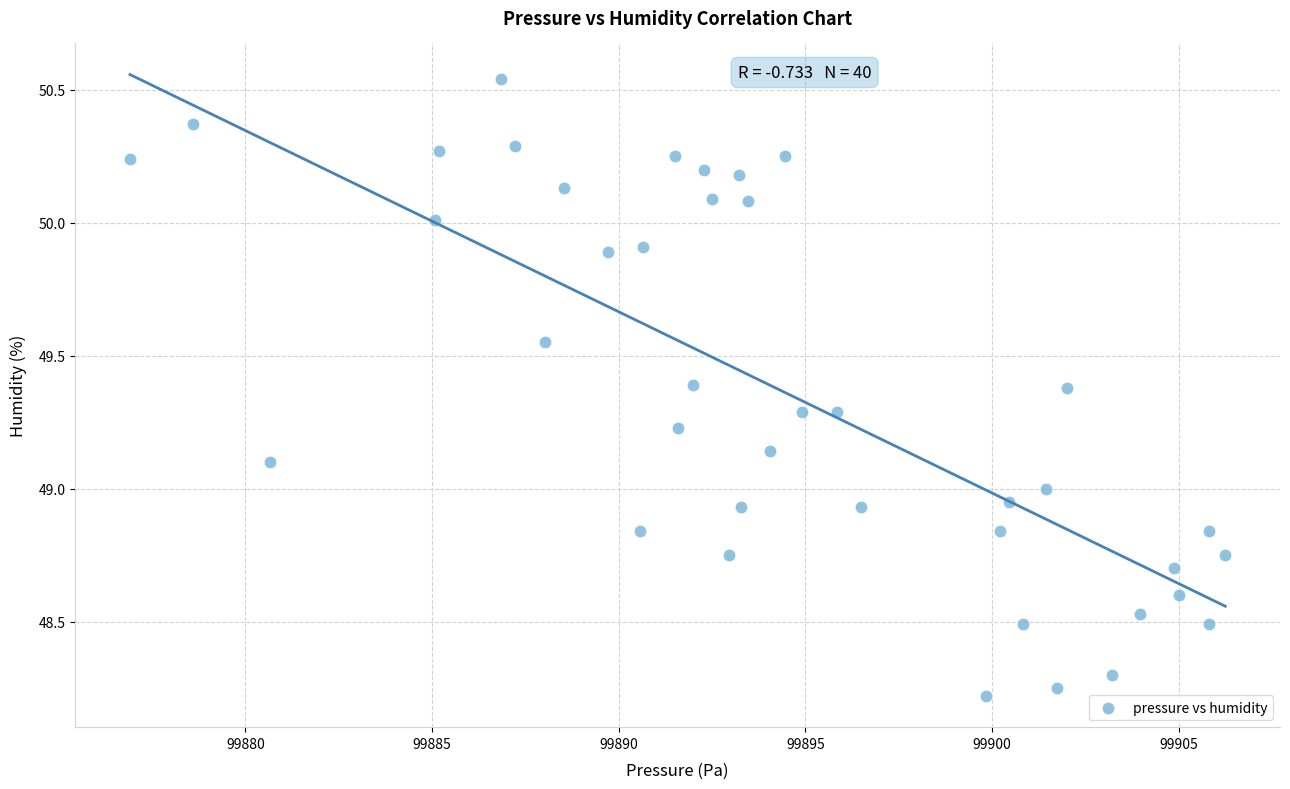

What is the range of X values (max minus min)?

29.3